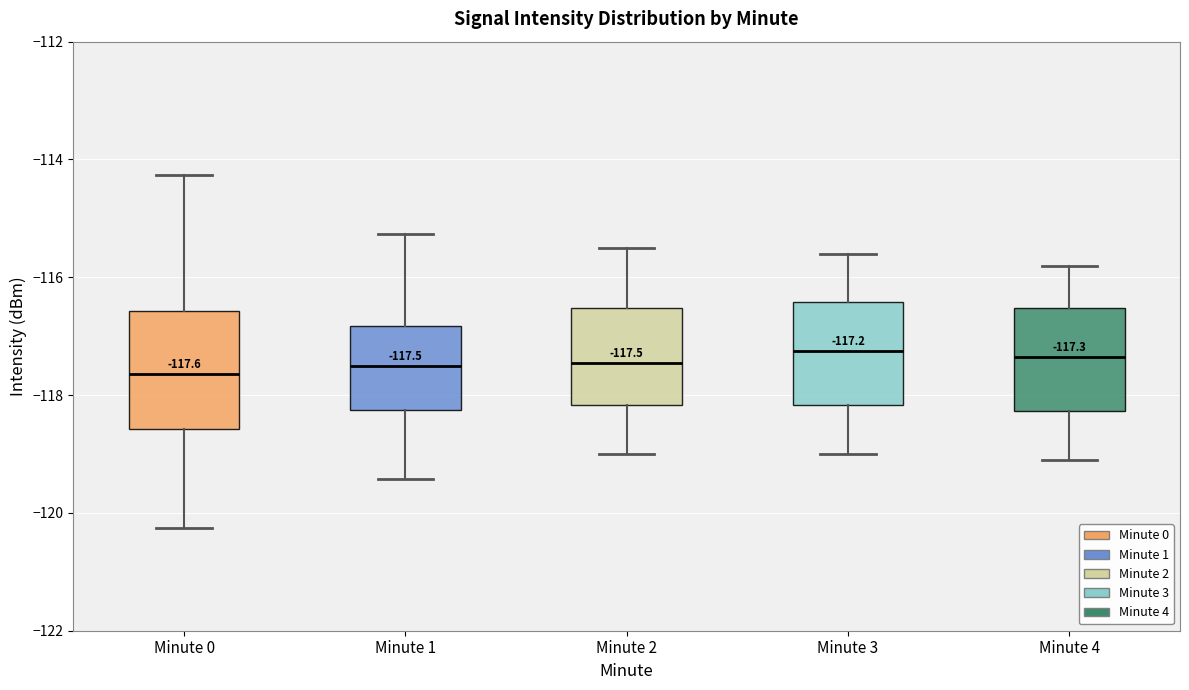

Comparing the boxes themselves (not the whiskers), which one is the tallest?

Minute 0